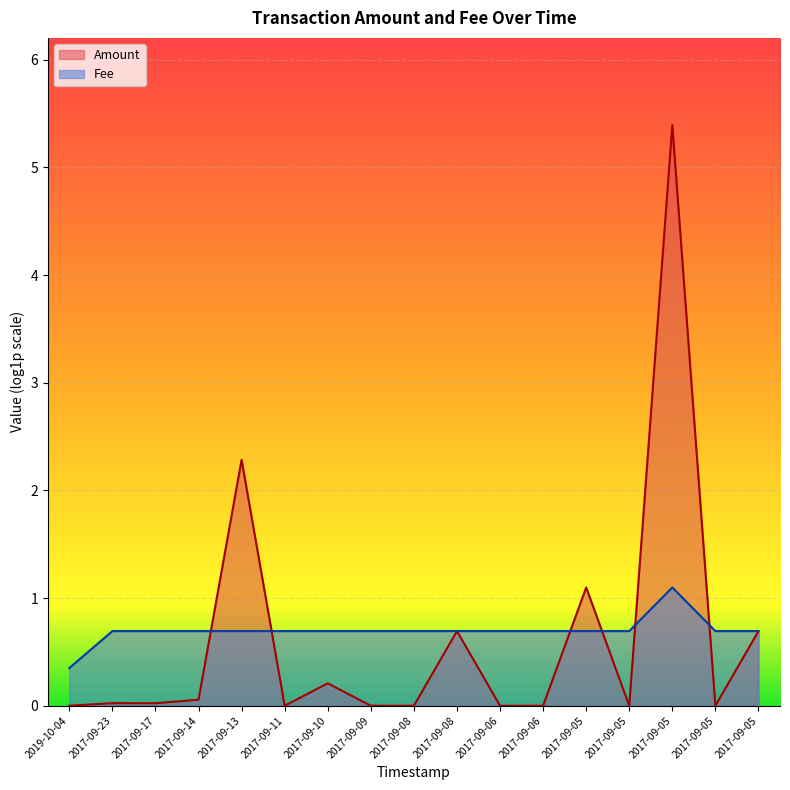

What is the label of the 11th point from the right?

2017-09-10